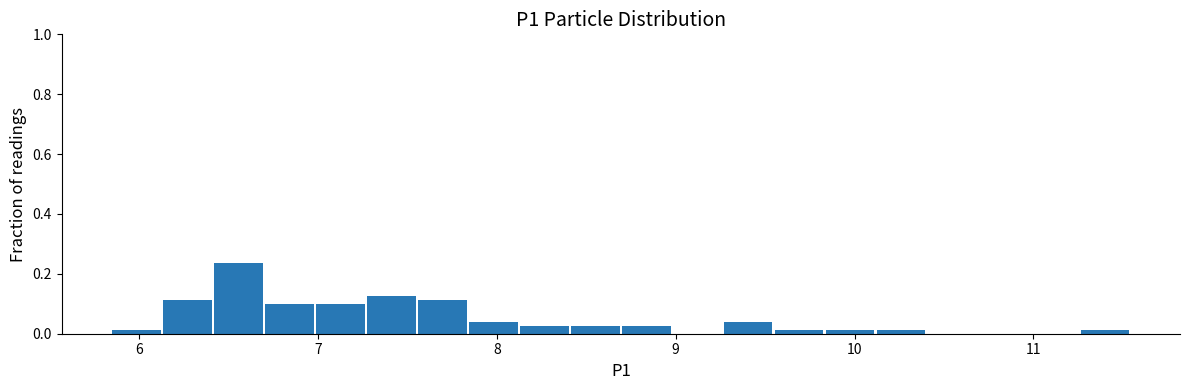

Around what value on the x-axis is the tallest bar? Give the approximate position of its centre, as read against the axis.

6.6